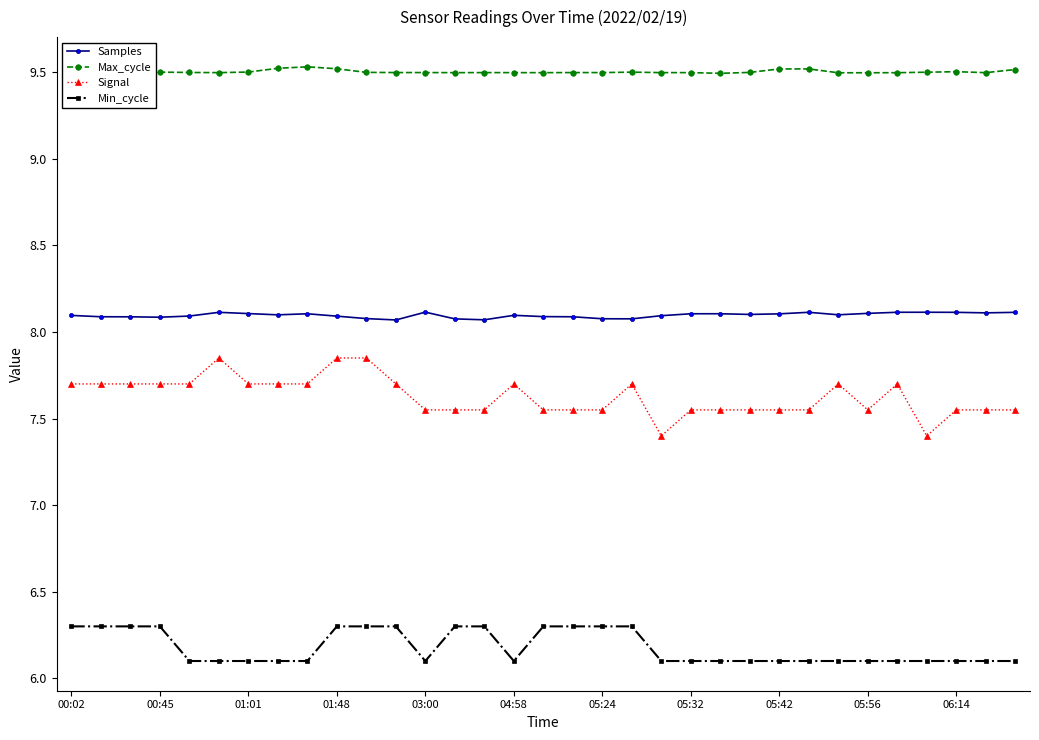

How many Samples values are between 8 and 9?

33